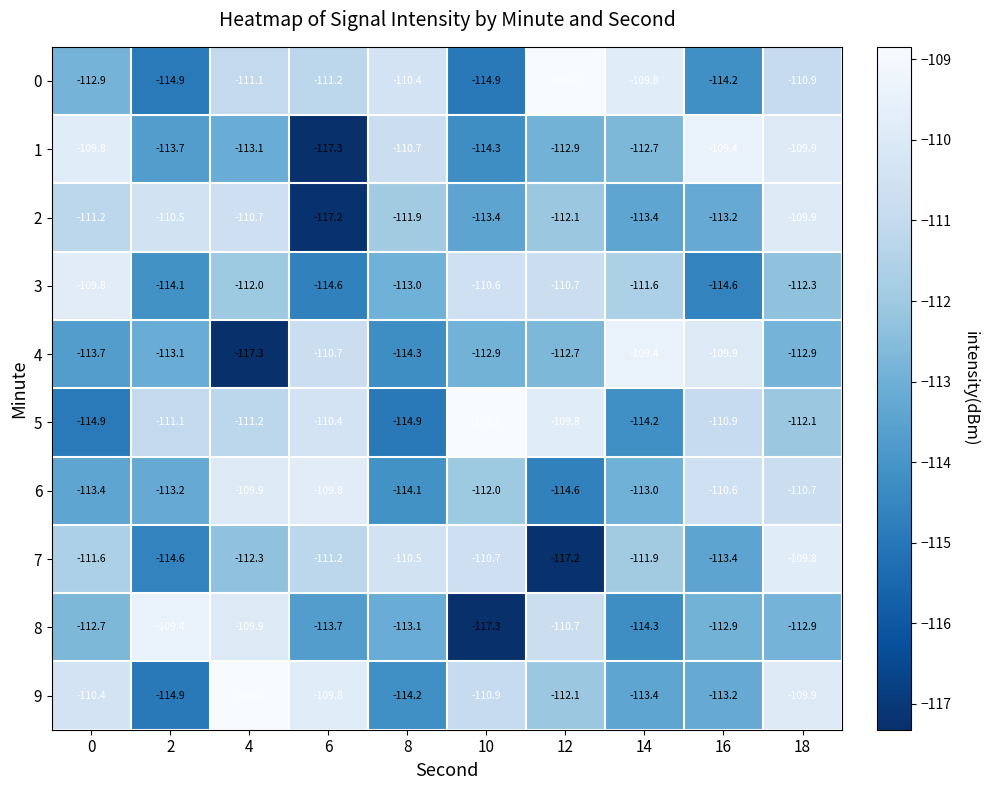

Where does the 7 series first go above -111?

8